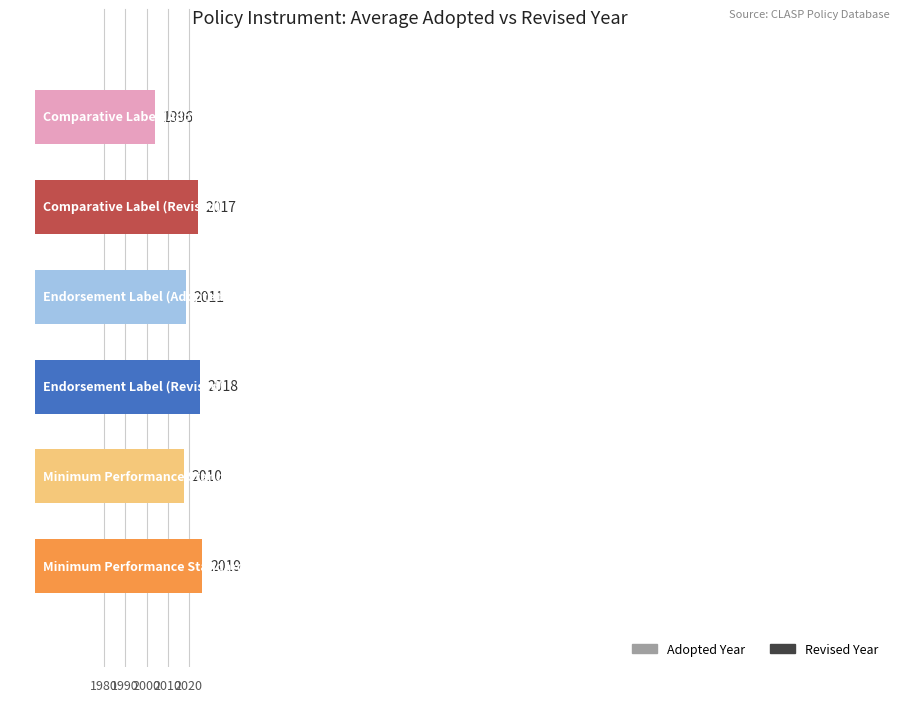

Which has a higher value, Endorsement Label or Minimum Performance Standard?

Minimum Performance Standard